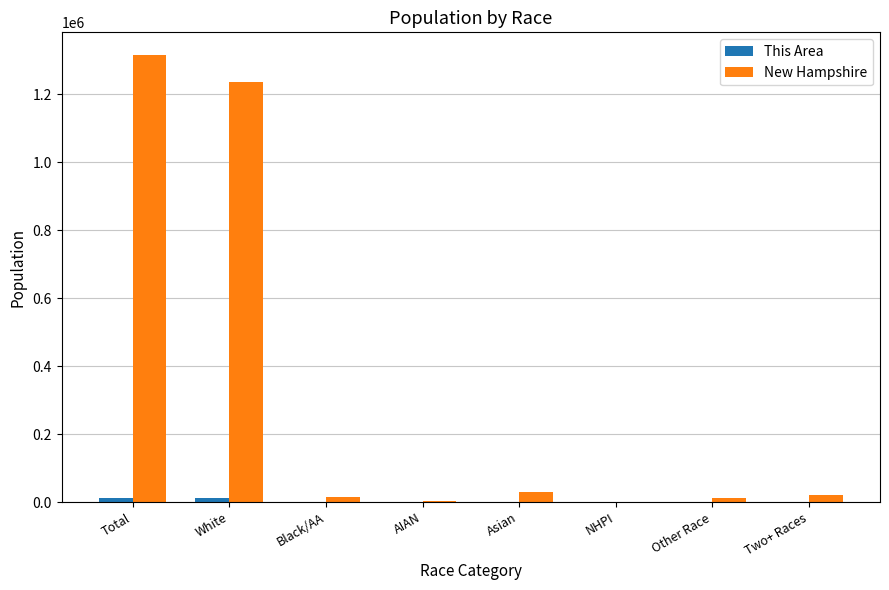

True or false: New Hampshire has a value of 1840166 at Total.

False